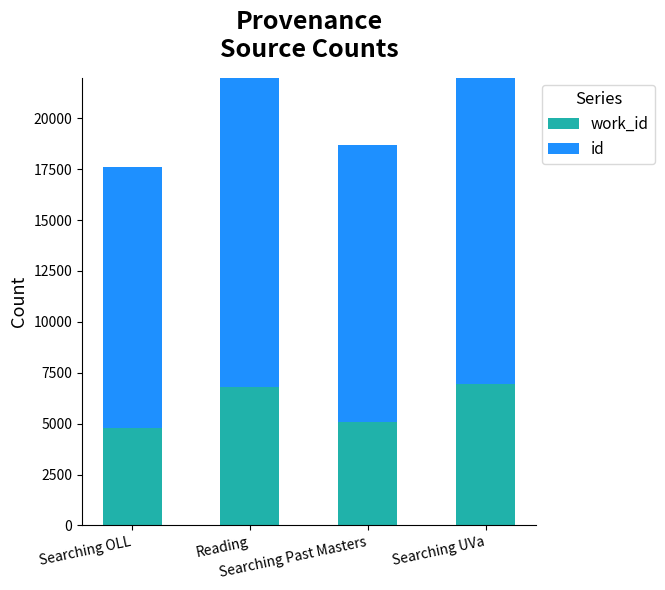

Rank the series by their maximum value, from highest to lowest.

id, work_id